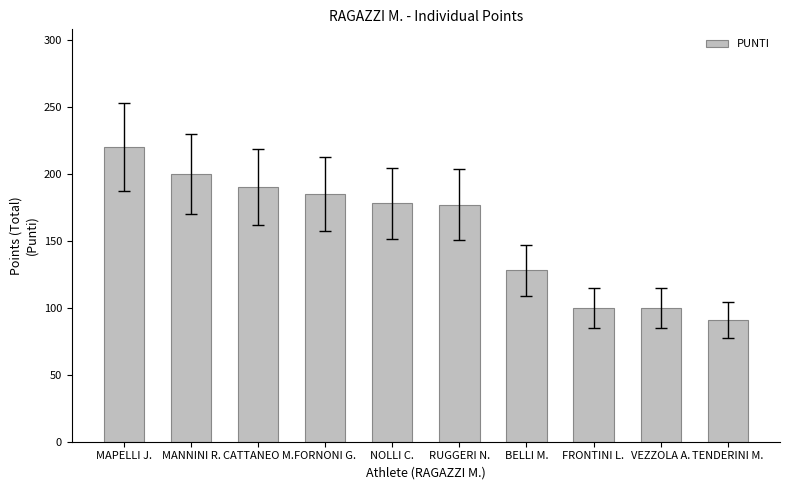

True or false: the data shows 32 at TENDERINI M..

False